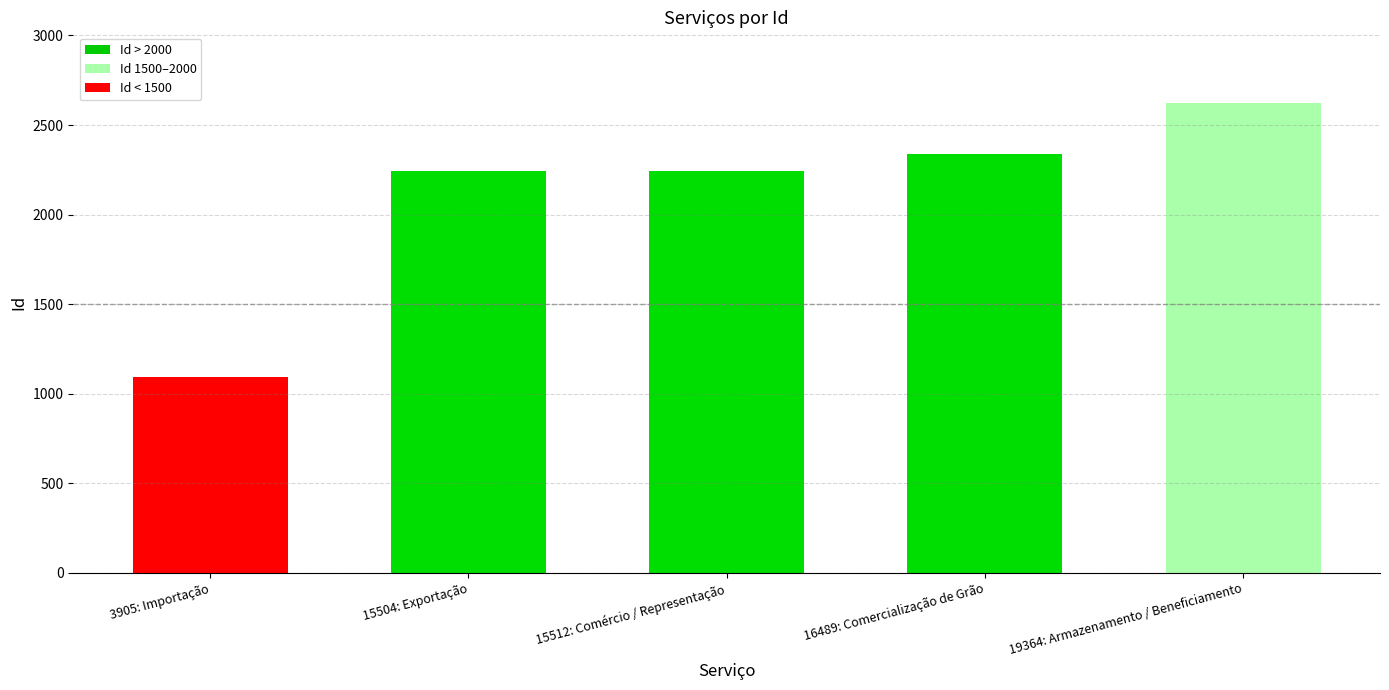

What is the sum of the values at 19364: Armazenamento / Beneficiamento and 16489: Comercialização de Grão?

4960